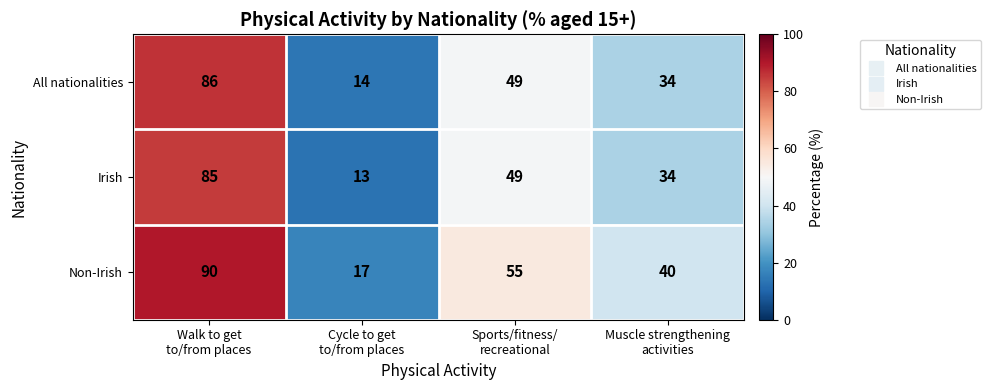

Which series has the largest range (max minus min)?

Non-Irish